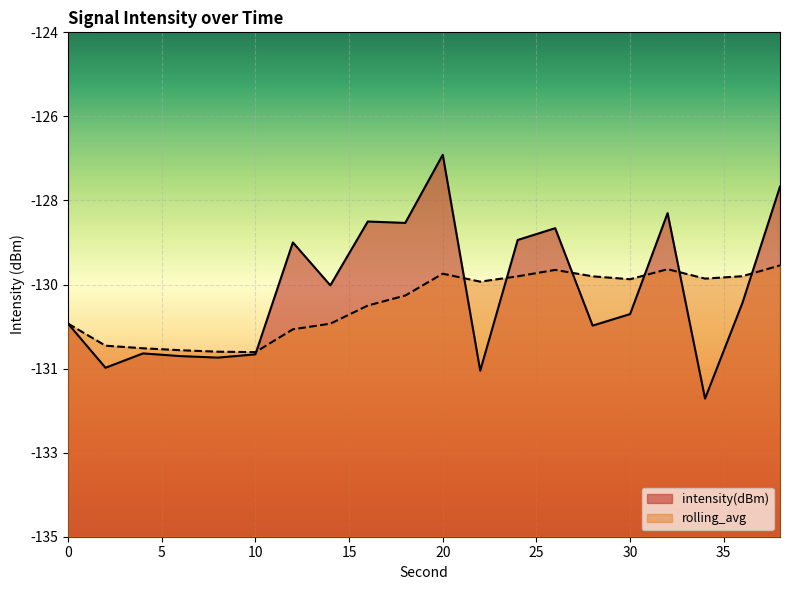

What is the value of the rolling_avg point at the 8th from the left?

-130.4